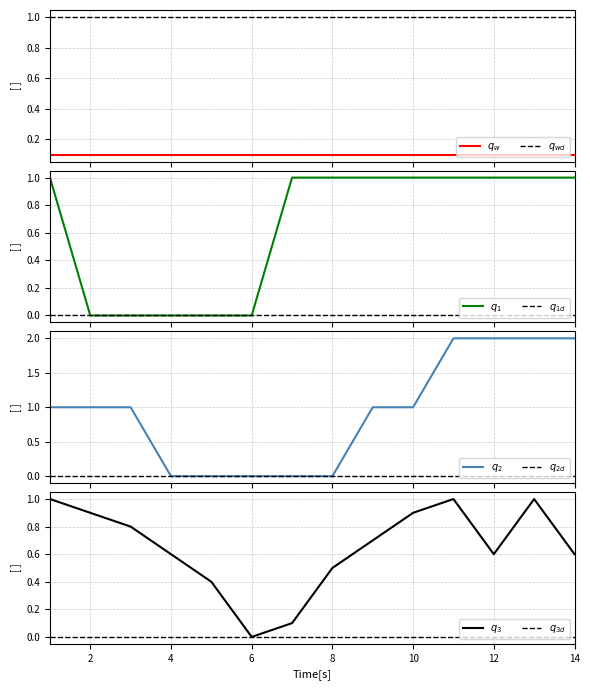

Rank the categories by Rg value from highest to lowest.

1, 7, 8, 9, 10, 11, 12, 13, 14, 2, 3, 4, 5, 6